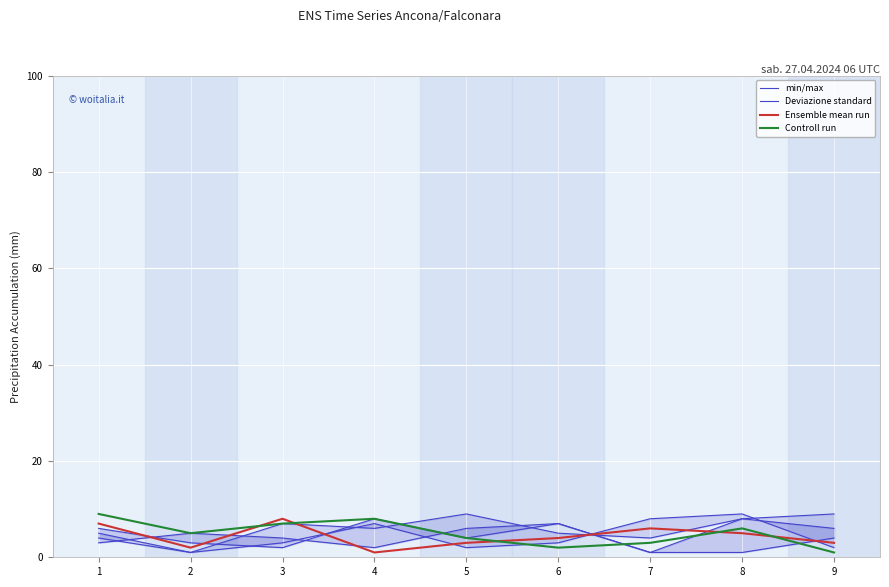

True or false: Controll run has a value of 2 at 6.

True